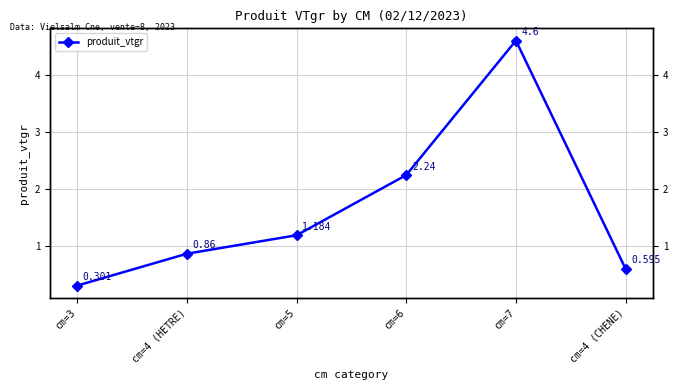

At which label is the value closest to 2?

cm=6